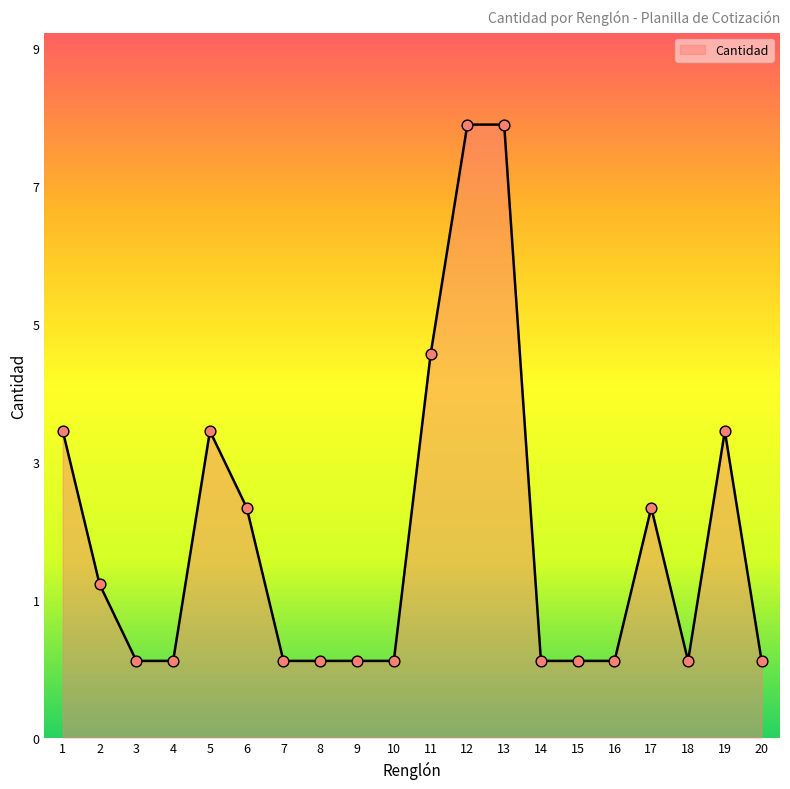

Approximately how many times larger is the value at 6 compared to 20?

3.0